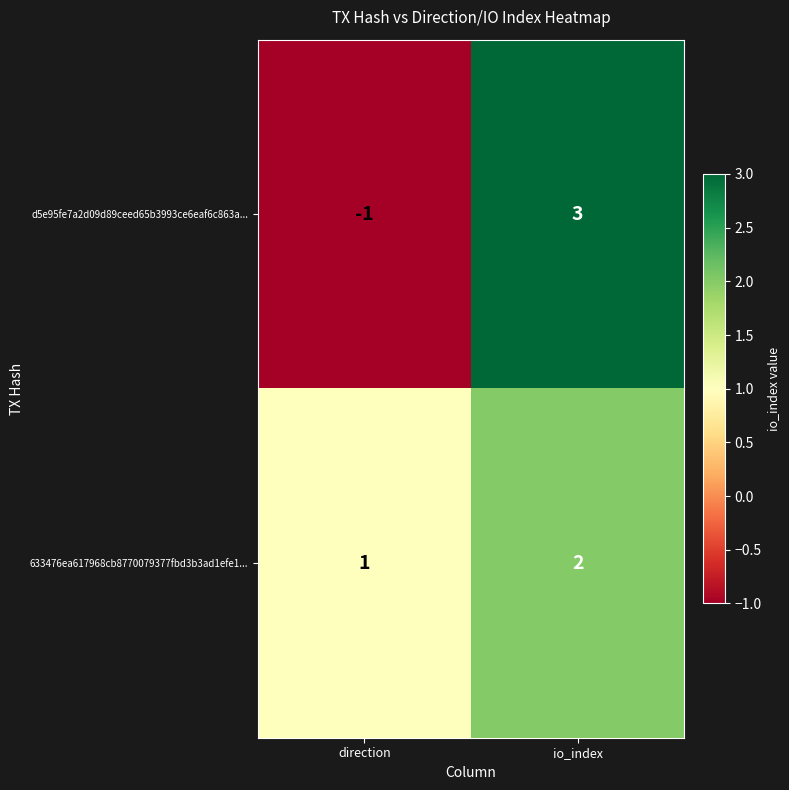

At how many categories does at least one series exceed 0?

2